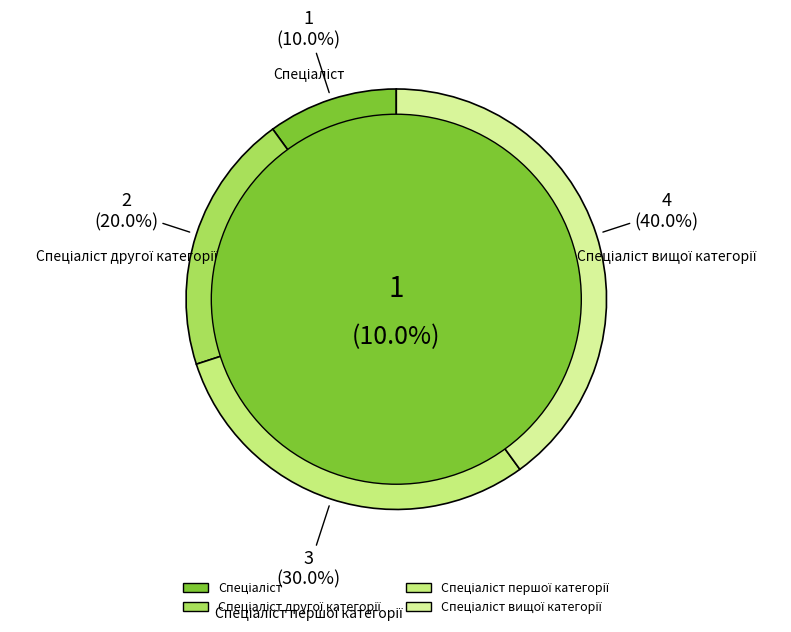

What is the largest slice in the pie chart?

Спеціаліст вищої категорії